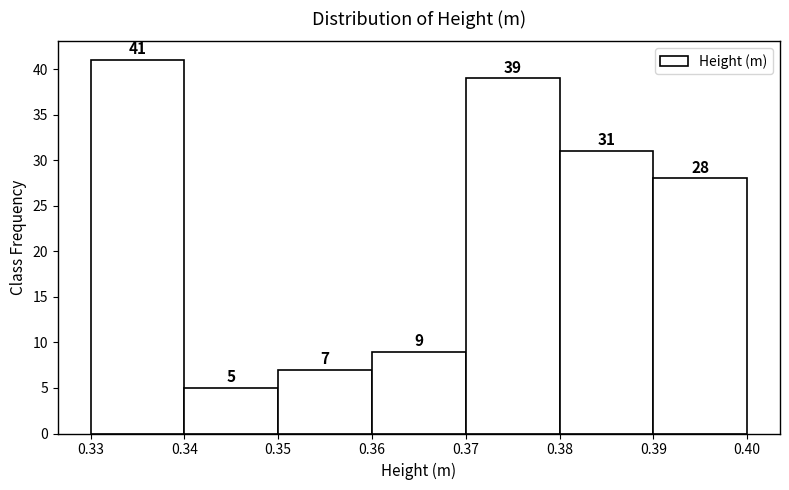

Reading left to right, list every bar in this chart as the range it spans on the x-axis followed by its height.

0.33 to 0.34: 41
0.34 to 0.35: 5
0.35 to 0.36: 7
0.36 to 0.37: 9
0.37 to 0.38: 39
0.38 to 0.39: 31
0.39 to 0.40: 28